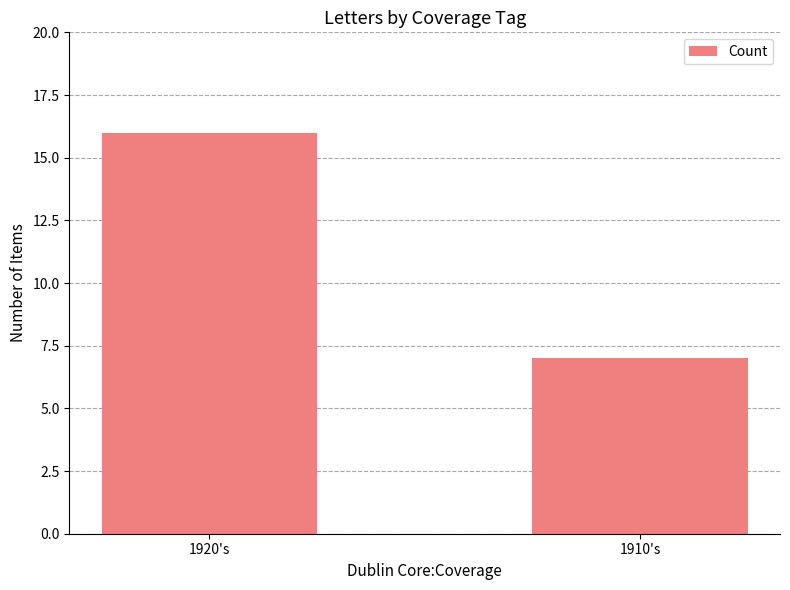

Reading right to left, what are all the values shown in this chart?

7	16